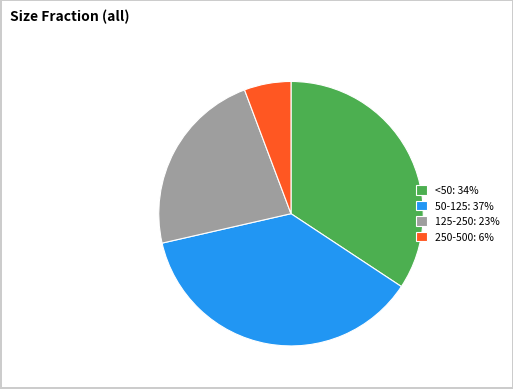

What is the largest slice in the pie chart?

50-125: 37%